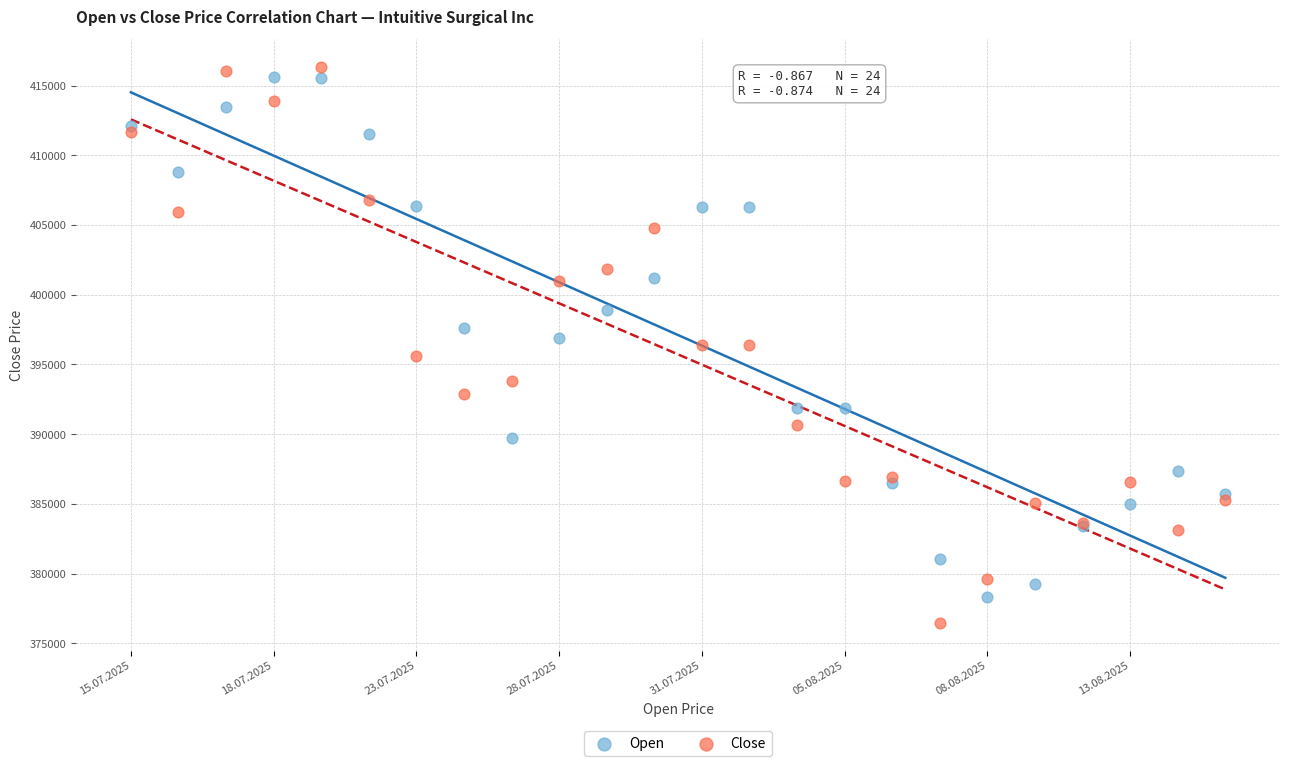

Which series has the largest Y range (max minus min)?

Close